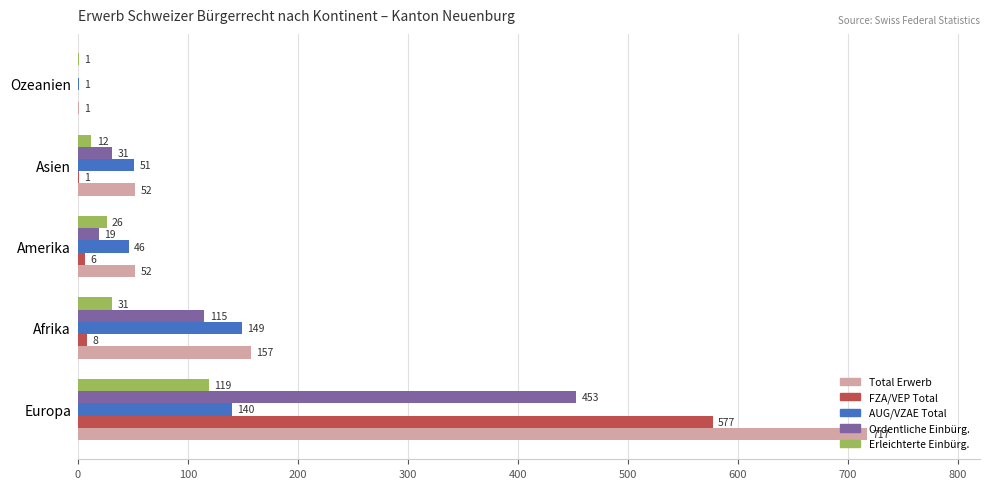

What are all the series names shown in the legend?

Total Erwerb, FZA/VEP Total, AUG/VZAE Total, Ordentliche Einbürg., Erleichterte Einbürg.